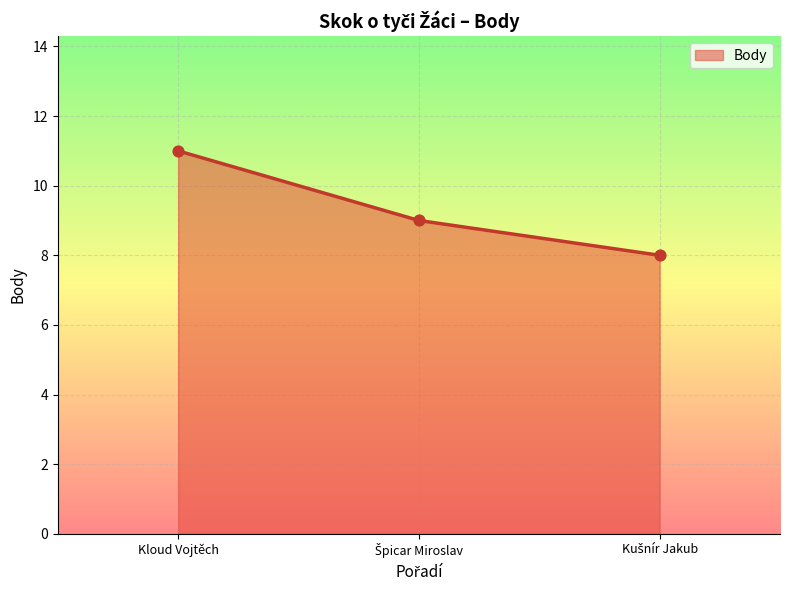

Read the value at Kloud Vojtěch.

11